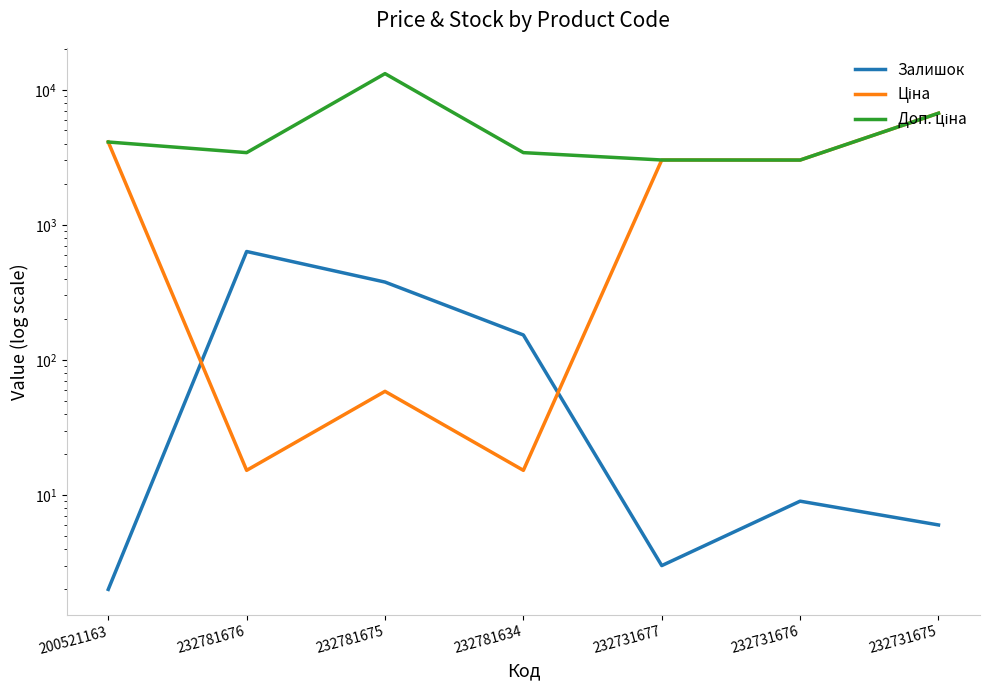

Which series has the largest total across all categories?

Доп. ціна